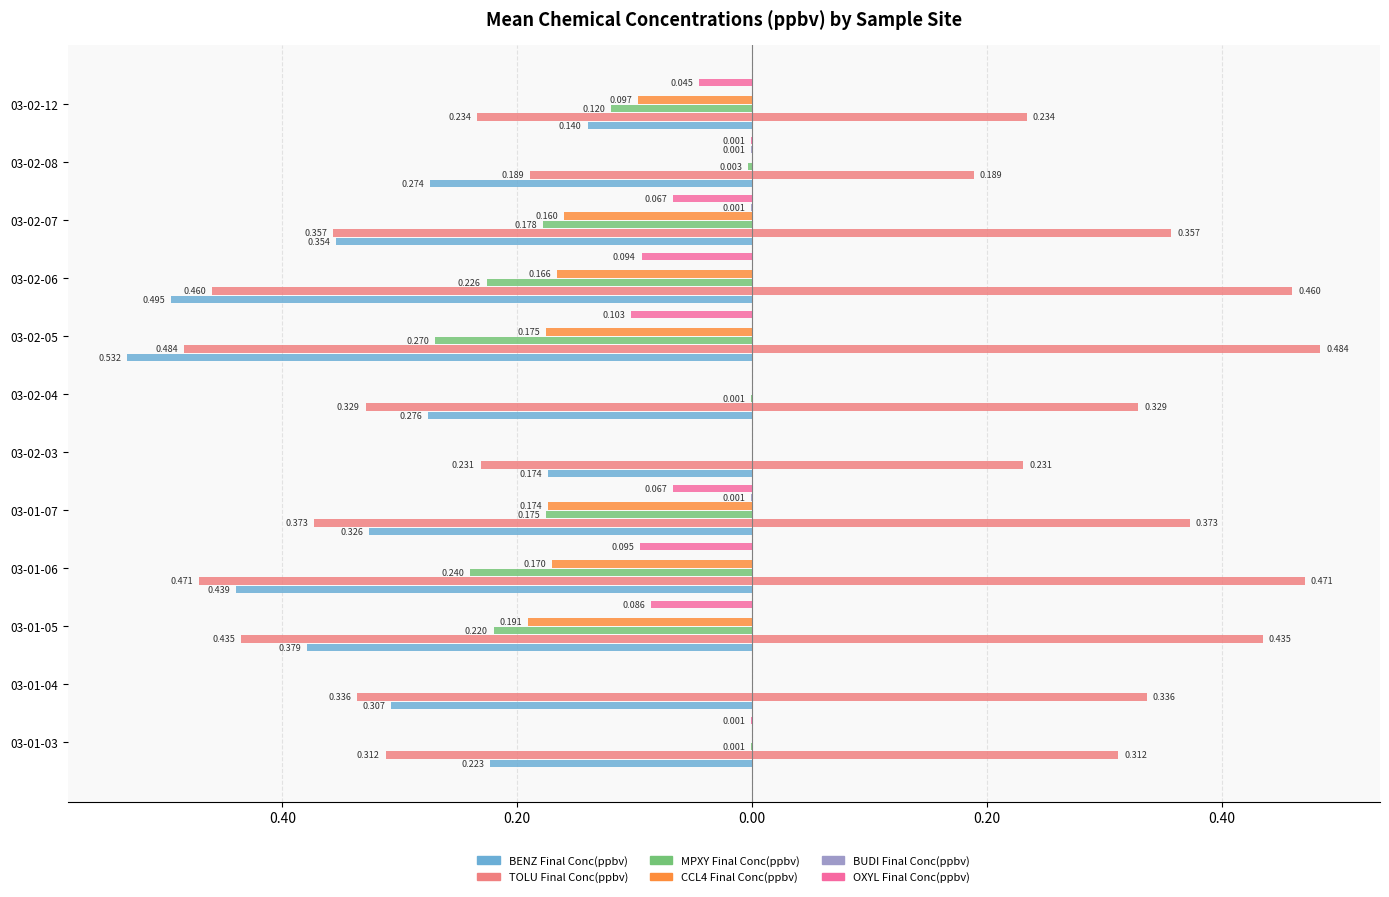

What is the label of the 10th bar from the right?

03-01-05